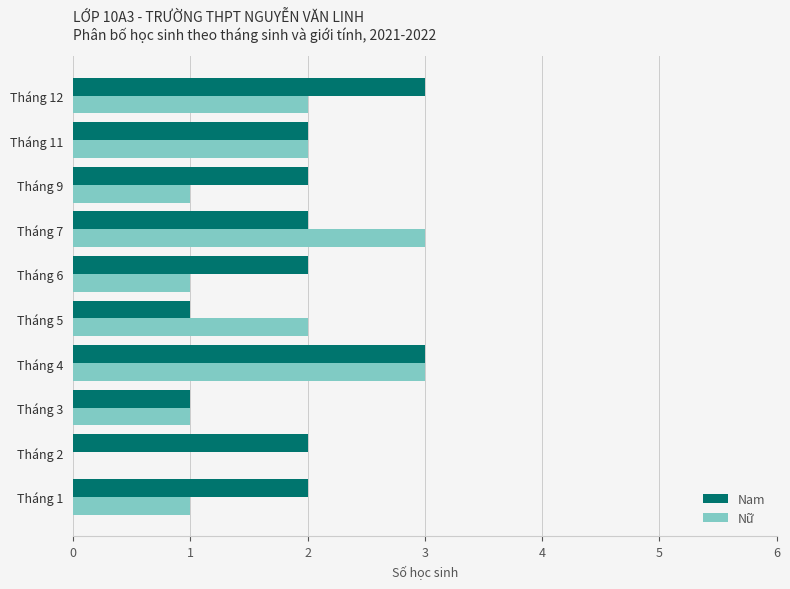

True or false: Nữ has a value of 1 at Tháng 9.

True